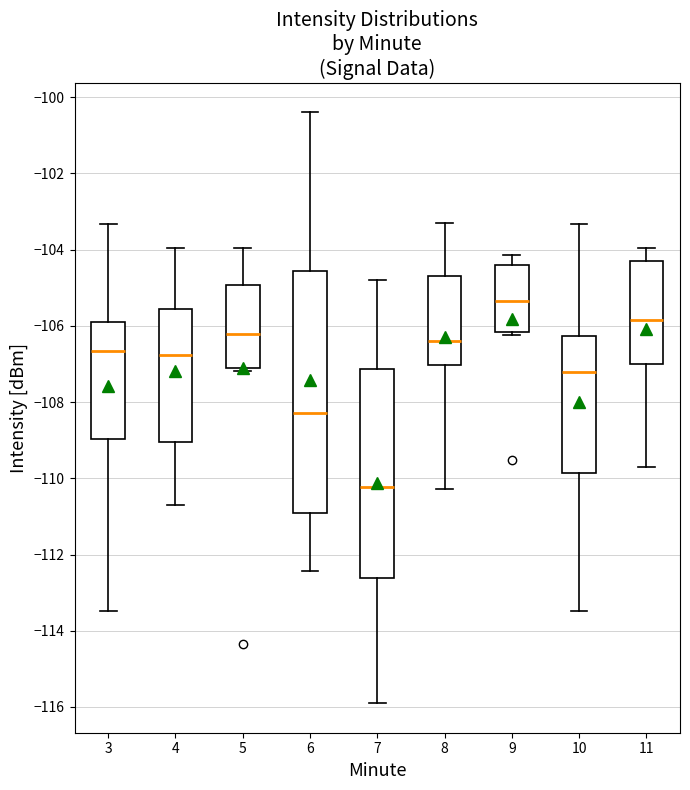

Reading left to right, read every box against the y-axis: the position of its median line, the range the box covers, and the ends of its whiskers. The values are not printed on the chart, so give them approximately, as read against the axis.

3: median -106.6, box -109.0 to -106.0, whiskers -113.4 to -103.4
4: median -106.8, box -109.0 to -105.6, whiskers -110.8 to -104.0
5: median -106.2, box -107.2 to -105.0, whiskers -107.2 (just below the box's lower edge) to -104.0
6: median -108.2, box -111.0 to -104.6, whiskers -112.4 to -100.4
7: median -110.2, box -112.6 to -107.2, whiskers -116.0 to -104.8
8: median -106.4, box -107.0 to -104.6, whiskers -110.2 to -103.4
9: median -105.4, box -106.2 to -104.4, whiskers -106.2 (just below the box's lower edge) to -104.2
10: median -107.2, box -109.8 to -106.2, whiskers -113.4 to -103.4
11: median -105.8, box -107.0 to -104.2, whiskers -109.6 to -104.0